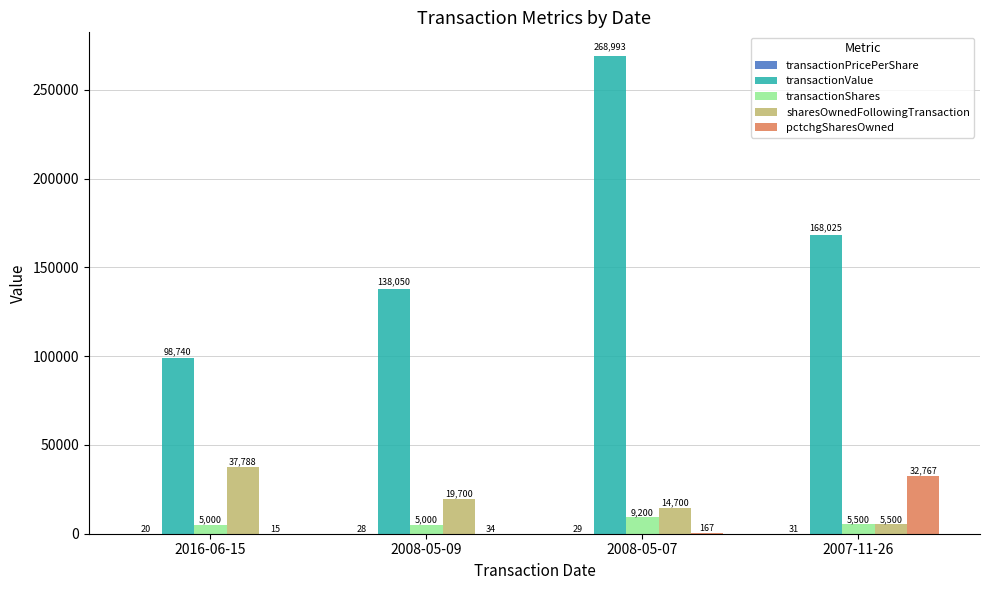

What is the maximum value shown in the chart?

268993.0